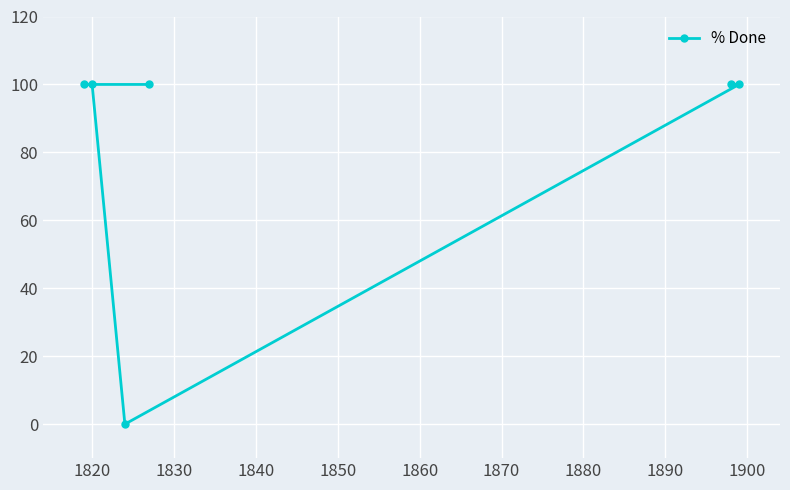

How many values are above zero?

5